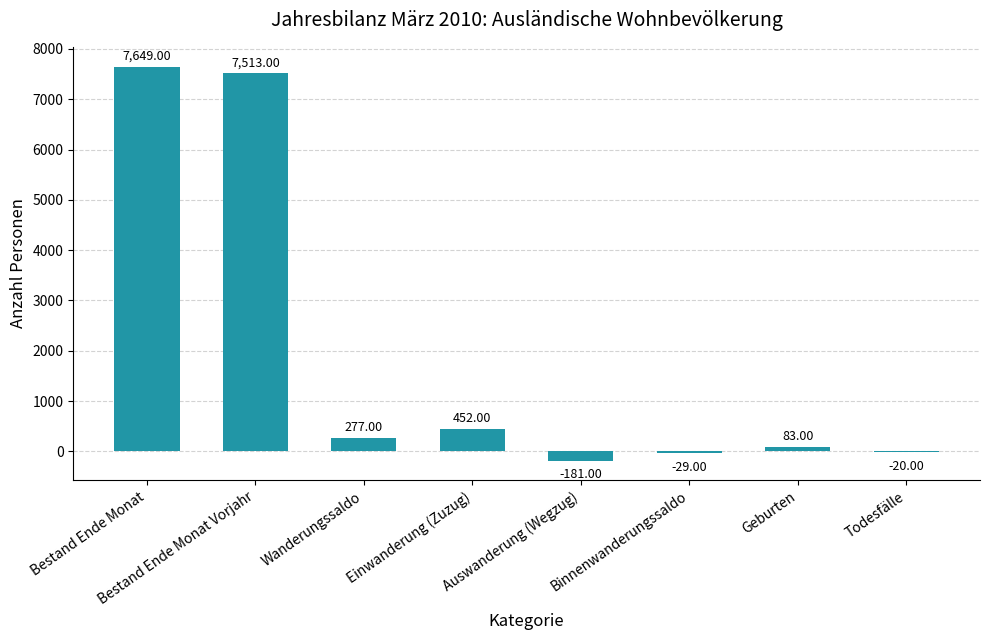

Where is the data nearest to the value 3734?

Einwanderung (Zuzug)